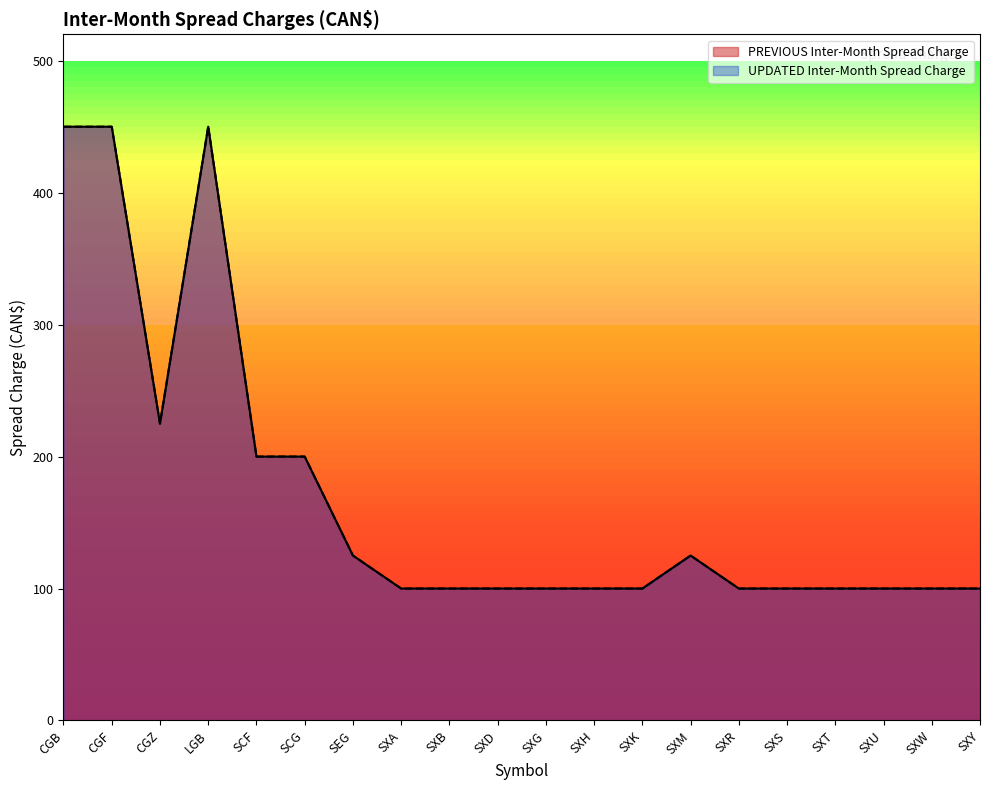

What is the maximum value shown in the chart?

450